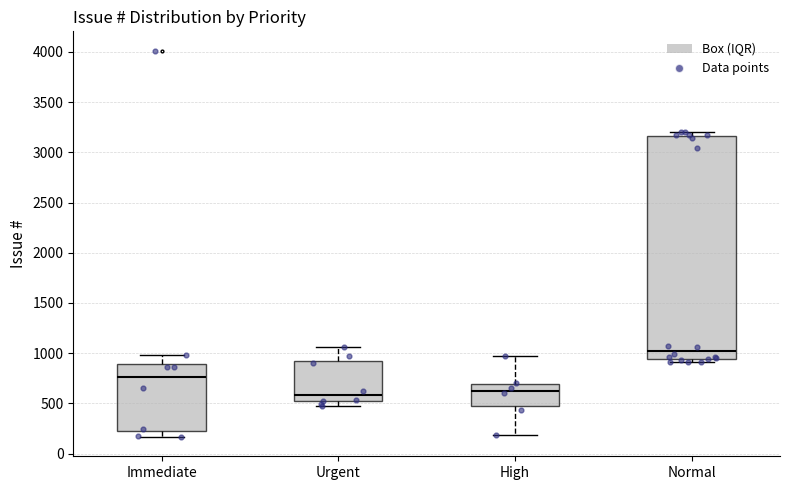

Which box's median line is the highest?

Normal